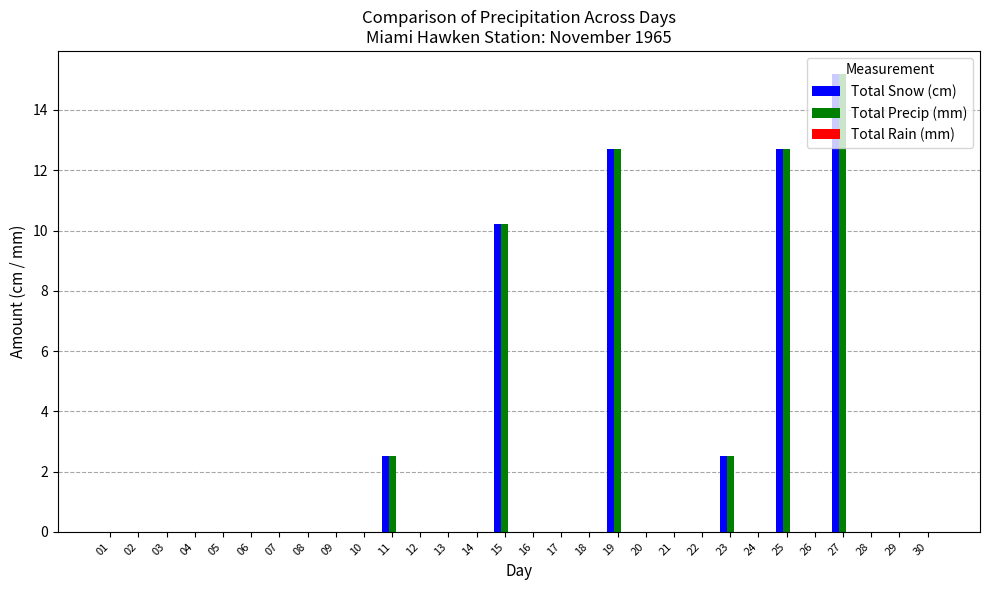

What is the sum of all Total Precip (mm) values?

55.8